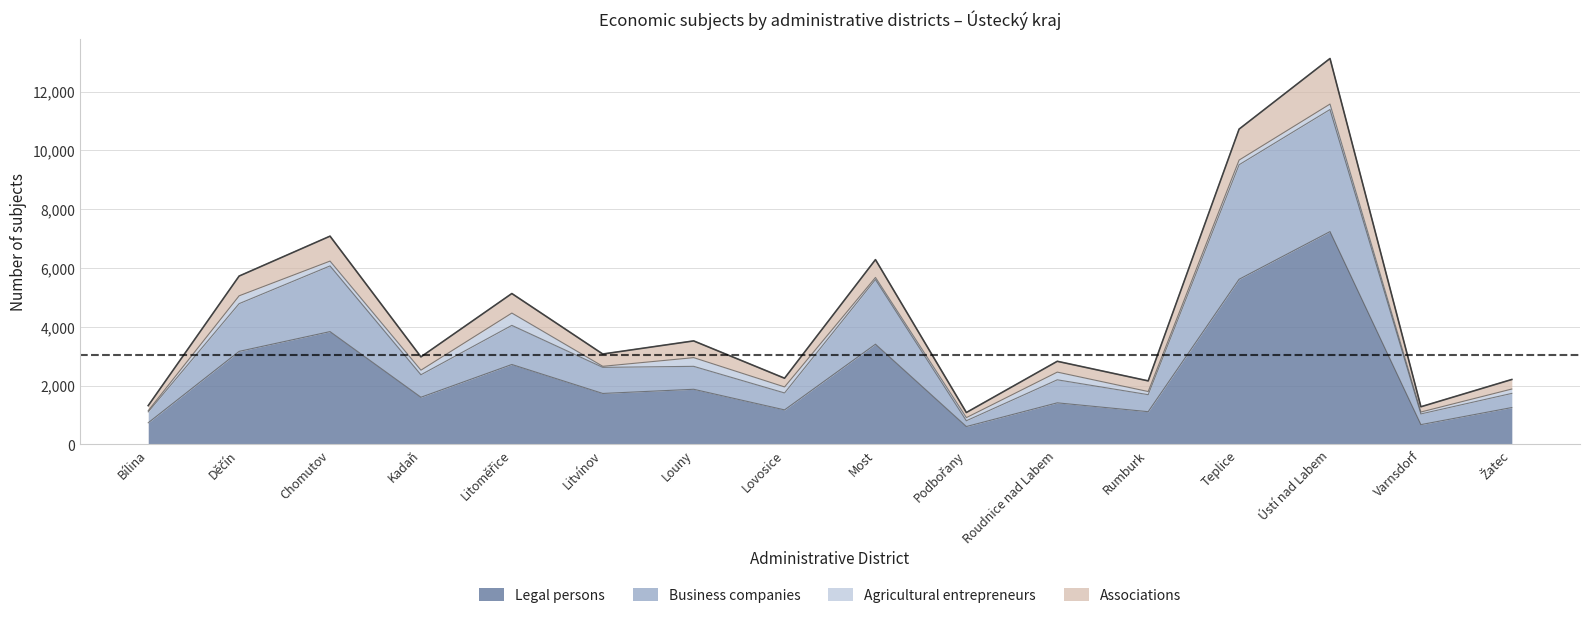

What are all the series names shown in the legend?

Legal persons, Business companies, Agricultural entrepreneurs, Associations